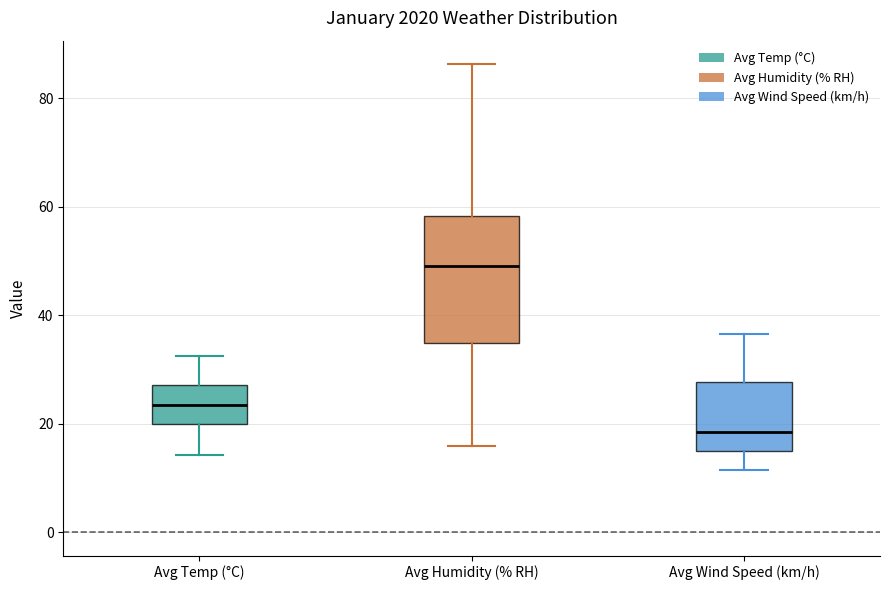

Reading left to right, transcribe this box plot: for each box, give where its median line is, the range the box spans, and where its two whiskers end, as read against the y-axis. The values are not printed on the chart, so give them approximately, as read against the axis.

Avg Temp (°C): median 24, box 20 to 28, whiskers 14 to 32
Avg Humidity (% RH): median 50, box 34 to 58, whiskers 16 to 86
Avg Wind Speed (km/h): median 18, box 14 to 28, whiskers 12 to 36